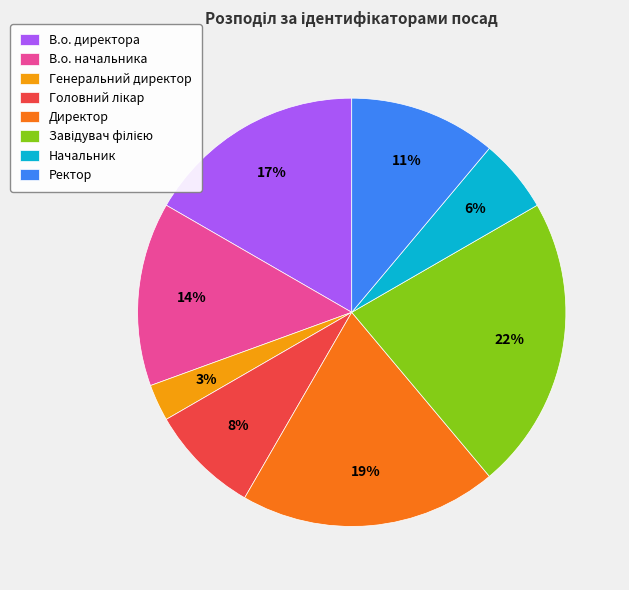

Is the sum of В.о. директора and Генеральний директор greater than half?

No